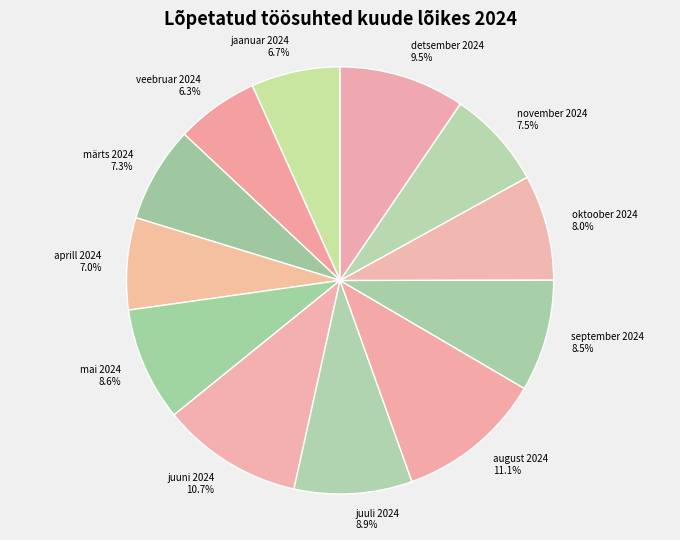

What portion of the pie excludes jaanuar 2024?

93.3%